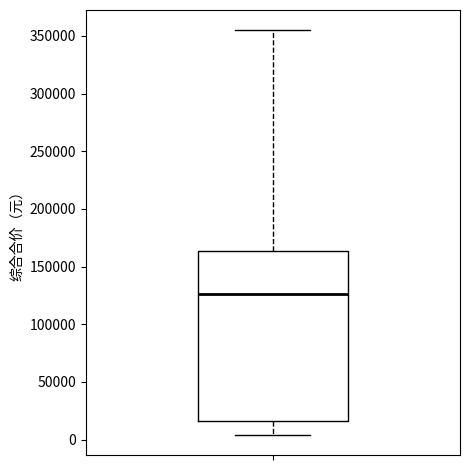

Where is the upper edge of the box on the y-axis? The values are not printed on the chart, so give them approximately, as read against the axis.

165000